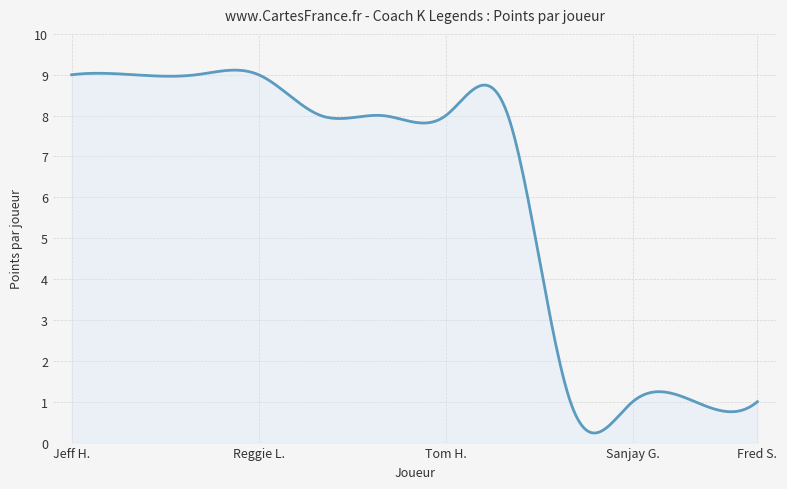

What is the maximum value shown in the chart?

9.1